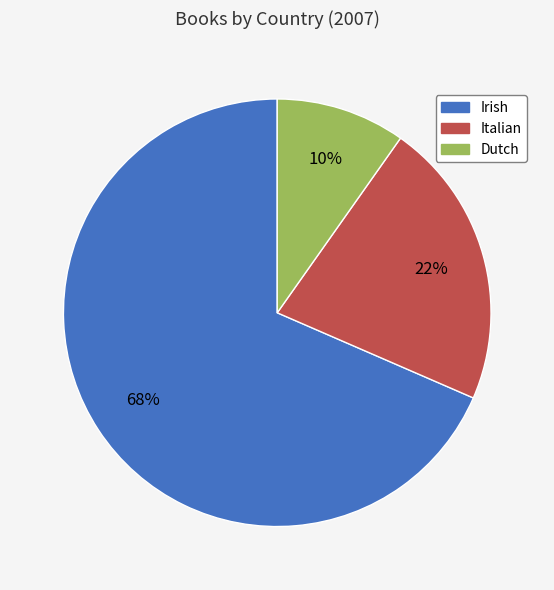

To the nearest percent, what is the combined percentage of Italian and Dutch?

32%